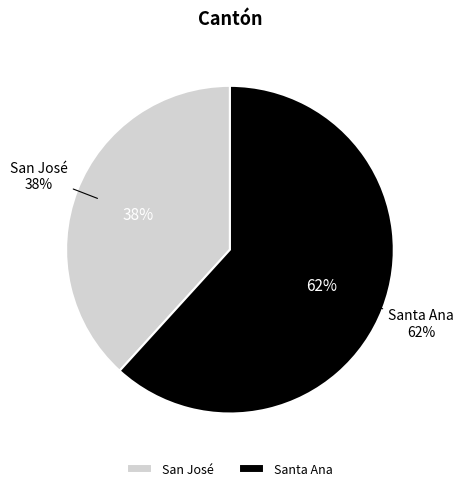

How much of the chart is everything except San José?

61.8%